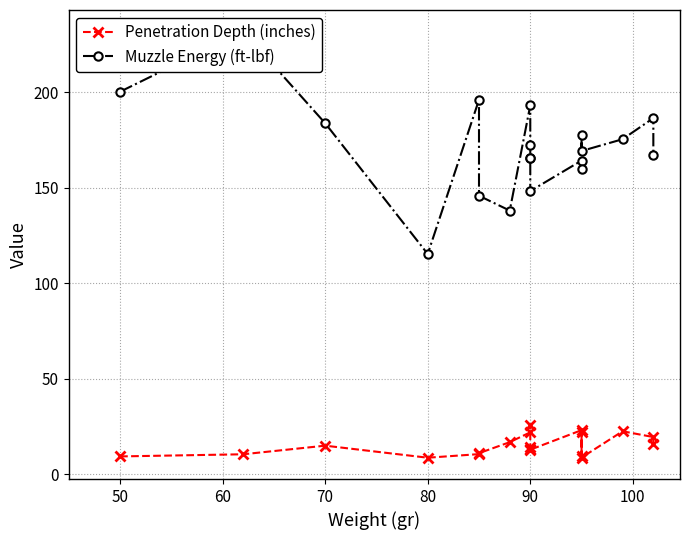

What is the sum of all Muzzle Energy (ft-lbf) values?

3255.0